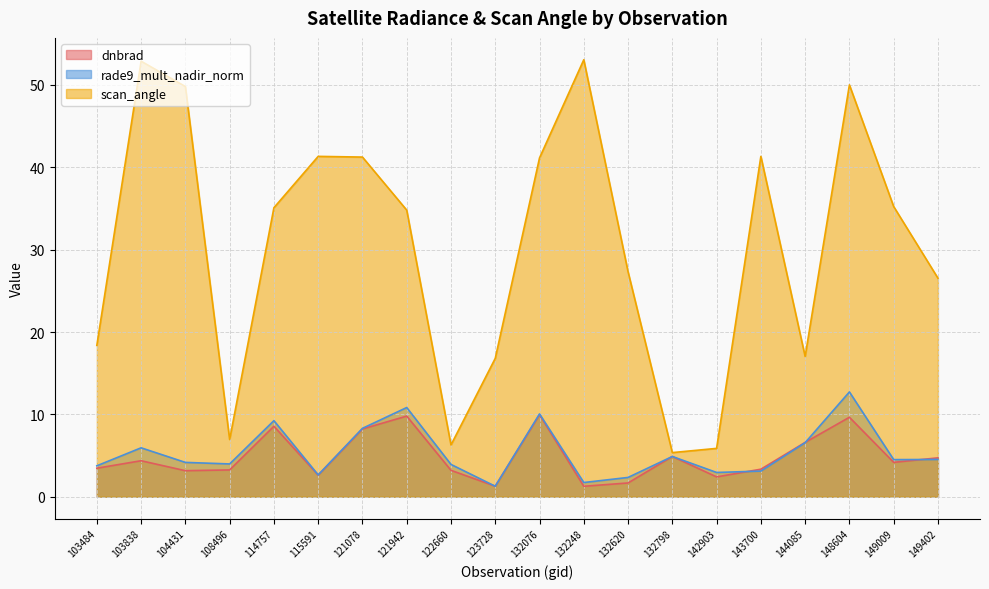

At which category does scan_angle reach its first local valley?

108496